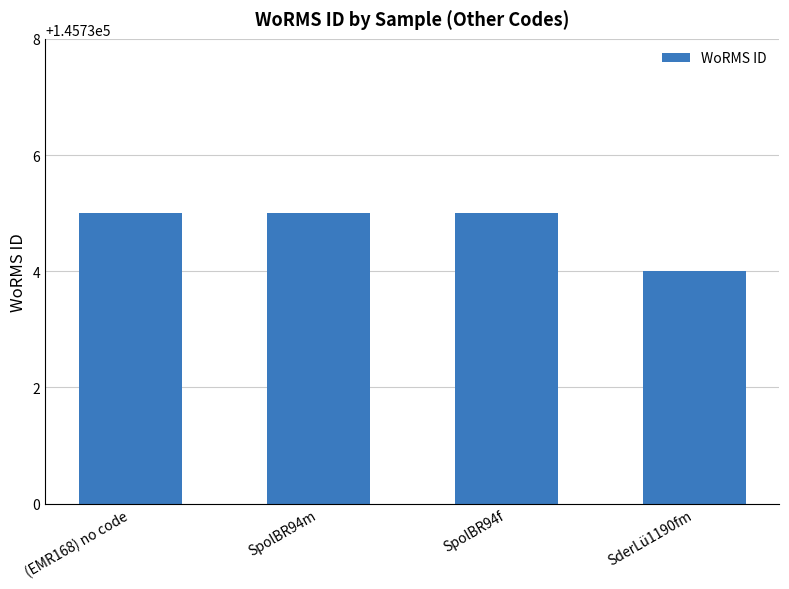

What is the minimum value shown in the chart?

145734